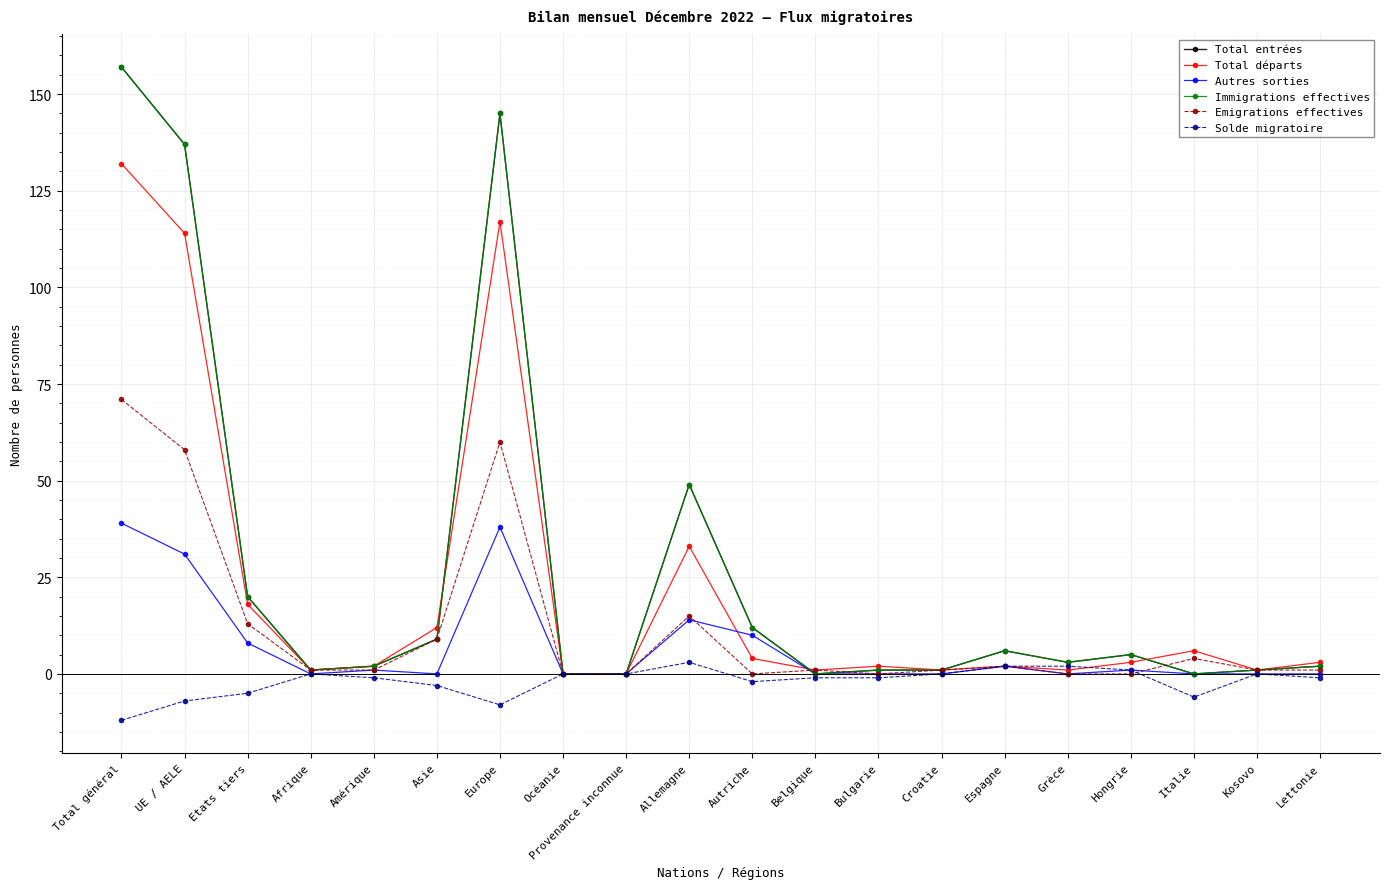

True or false: Immigrations effectives and Autres sorties cross at least once.

False